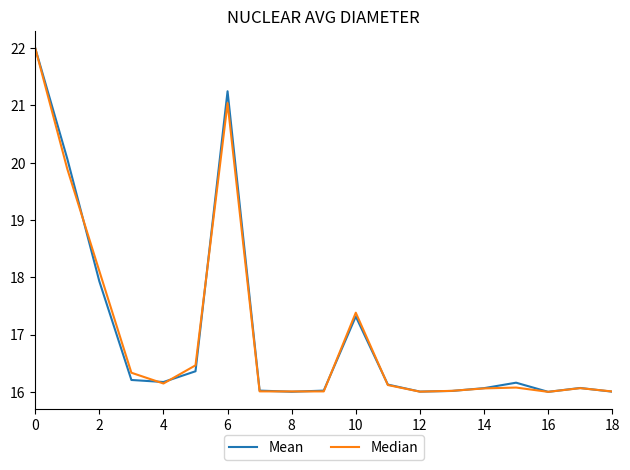

What is the maximum value shown in the chart?

22.0